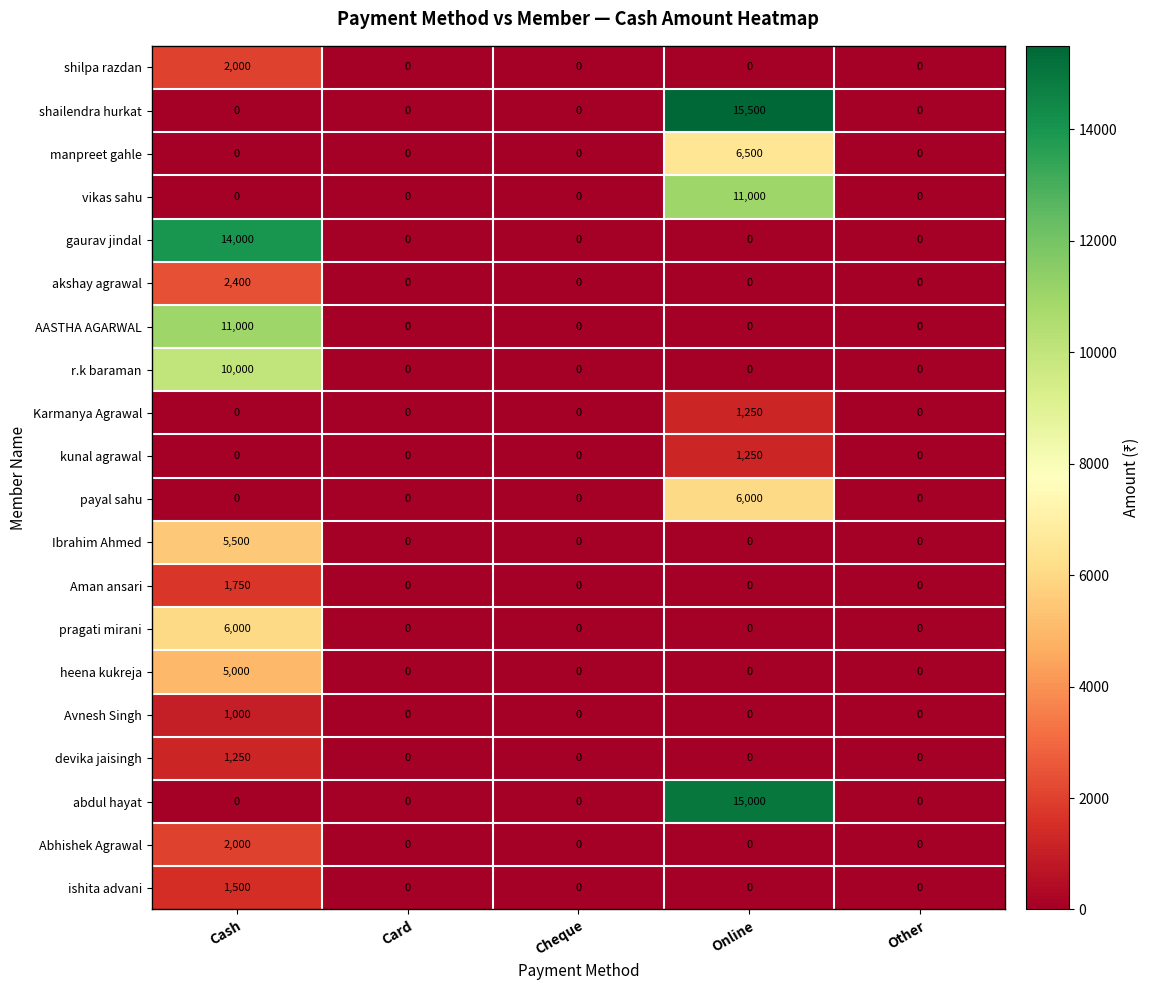

Which label corresponds to the largest value in the chart?

Online